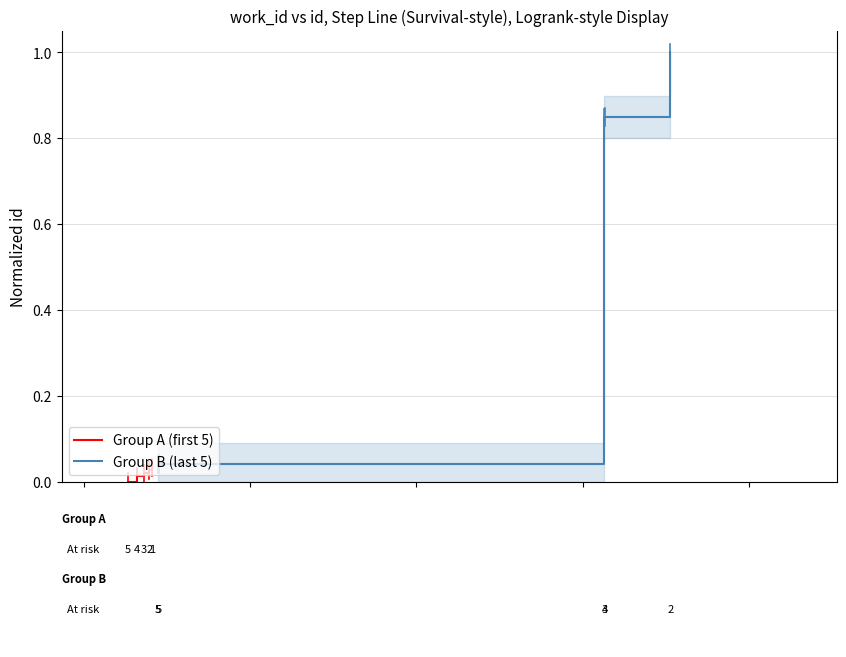

How many Group A (first 5) values are between 0 and 1?

5